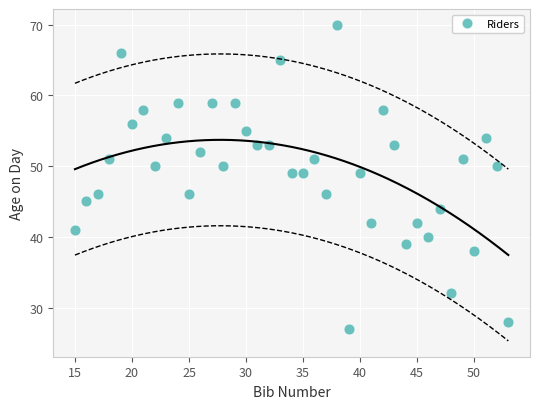

What is the range of X values (max minus min)?

38